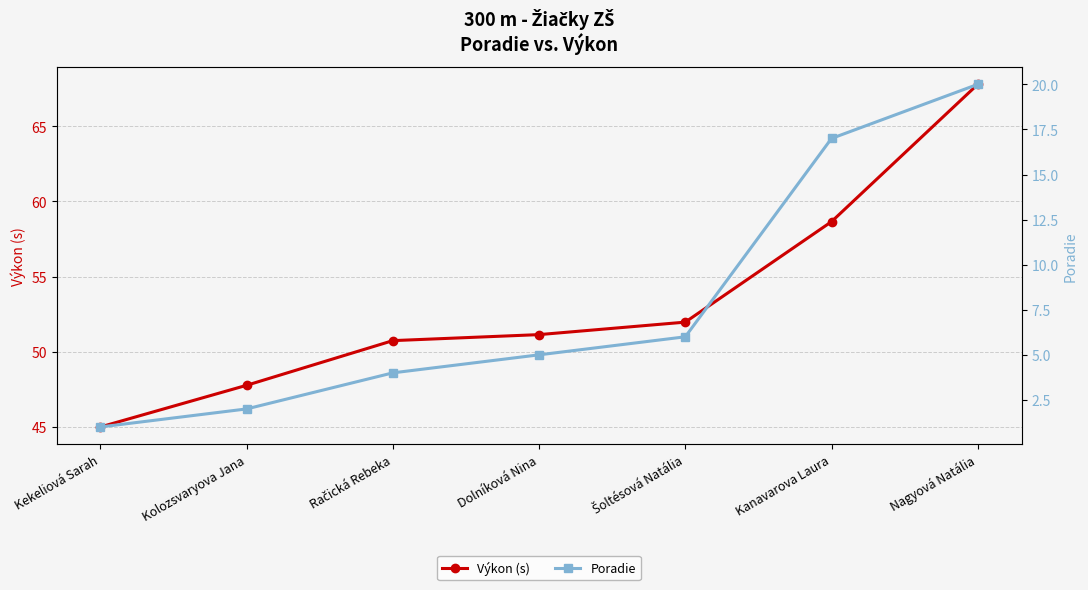

True or false: Výkon (s) and Poradie cross at least once.

False